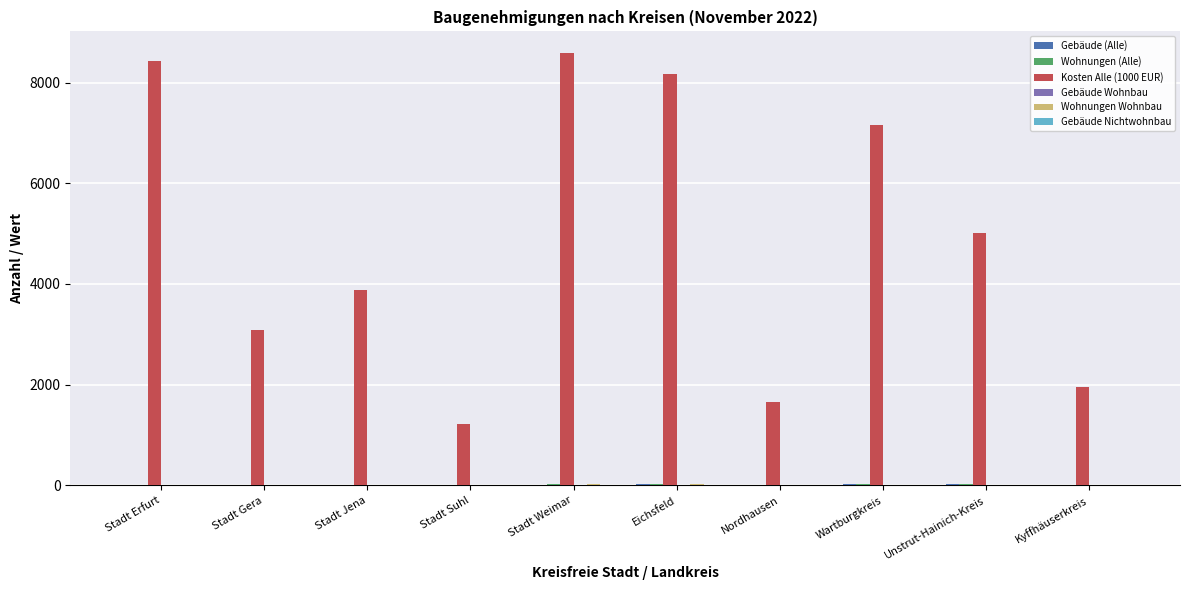

What is the maximum value shown in the chart?

8586